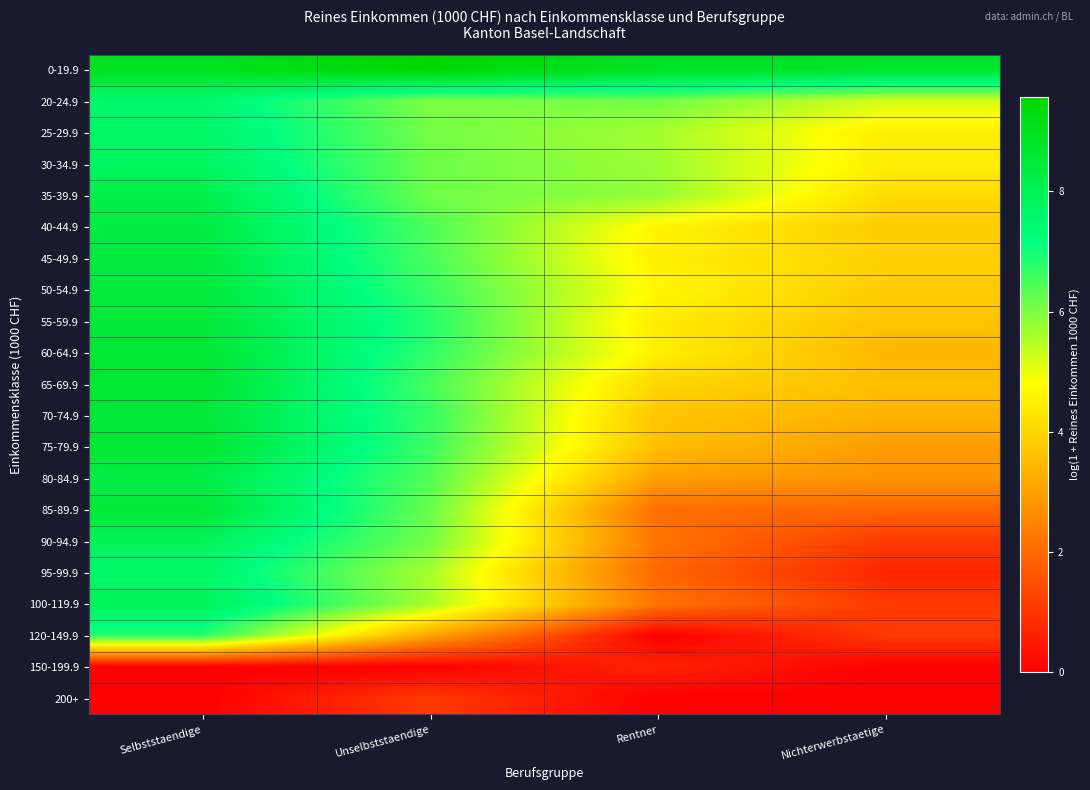

Reading left to right, transcribe all the data shown in this chart.

0-19.9: Selbststaendige=8.9	Unselbststaendige=9.6	Rentner=8.9	Nichterwerbstaetige=8.8
20-24.9: Selbststaendige=7.5	Unselbststaendige=6.0	Rentner=6.1	Nichterwerbstaetige=5.2
25-29.9: Selbststaendige=7.7	Unselbststaendige=6.1	Rentner=5.6	Nichterwerbstaetige=4.5
30-34.9: Selbststaendige=7.8	Unselbststaendige=6.2	Rentner=5.7	Nichterwerbstaetige=4.5
35-39.9: Selbststaendige=8.1	Unselbststaendige=6.1	Rentner=5.8	Nichterwerbstaetige=4.1
40-44.9: Selbststaendige=8.3	Unselbststaendige=6.5	Rentner=4.6	Nichterwerbstaetige=3.8
45-49.9: Selbststaendige=8.4	Unselbststaendige=6.5	Rentner=4.5	Nichterwerbstaetige=4.0
50-54.9: Selbststaendige=8.4	Unselbststaendige=6.6	Rentner=4.7	Nichterwerbstaetige=3.8
55-59.9: Selbststaendige=8.5	Unselbststaendige=6.8	Rentner=4.4	Nichterwerbstaetige=3.7
60-64.9: Selbststaendige=8.6	Unselbststaendige=6.7	Rentner=4.5	Nichterwerbstaetige=3.4
65-69.9: Selbststaendige=8.7	Unselbststaendige=6.5	Rentner=4.0	Nichterwerbstaetige=3.6
70-74.9: Selbststaendige=8.5	Unselbststaendige=6.7	Rentner=3.7	Nichterwerbstaetige=3.4
75-79.9: Selbststaendige=8.6	Unselbststaendige=6.6	Rentner=3.6	Nichterwerbstaetige=2.9
80-84.9: Selbststaendige=8.2	Unselbststaendige=6.4	Rentner=3.0	Nichterwerbstaetige=2.8
85-89.9: Selbststaendige=8.5	Unselbststaendige=6.2	Rentner=2.1	Nichterwerbstaetige=1.9
90-94.9: Selbststaendige=7.9	Unselbststaendige=6.1	Rentner=2.2	Nichterwerbstaetige=1.1
95-99.9: Selbststaendige=7.6	Unselbststaendige=5.6	Rentner=1.9	Nichterwerbstaetige=0.7
100-119.9: Selbststaendige=7.9	Unselbststaendige=5.6	Rentner=2.2	Nichterwerbstaetige=1.1
120-149.9: Selbststaendige=6.8	Unselbststaendige=3.1	Rentner=0.0	Nichterwerbstaetige=1.1
150-199.9: Selbststaendige=0.0	Unselbststaendige=0.0	Rentner=0.7	Nichterwerbstaetige=0.0
200+: Selbststaendige=0.0	Unselbststaendige=1.1	Rentner=0.0	Nichterwerbstaetige=0.0